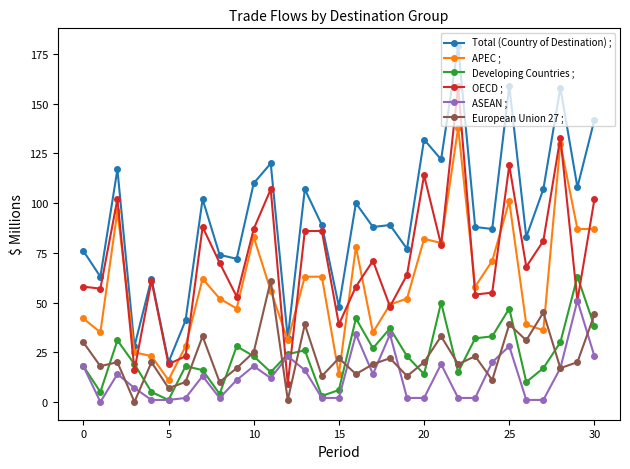

Rank the series by their maximum value, from lowest to highest.

ASEAN ;, European Union 27 ;, Developing Countries ;, APEC ;, OECD ;, Total (Country of Destination) ;